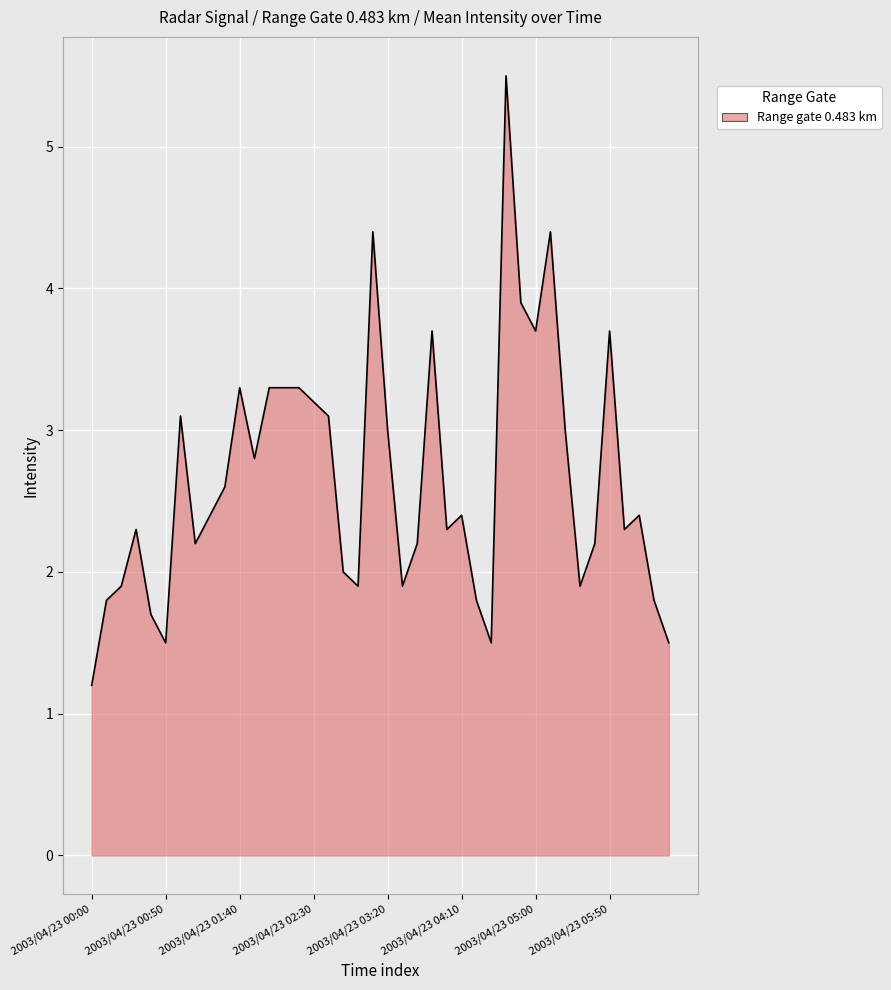

What is the difference between the maximum and minimum values?

4.3